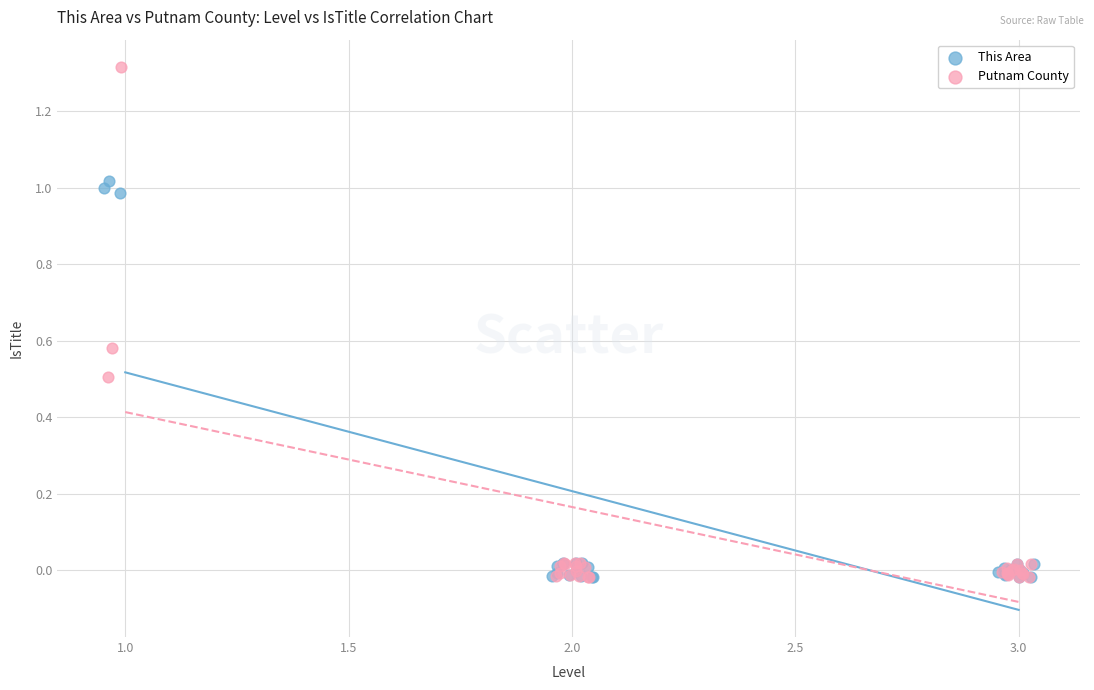

Which series reaches the maximum Y coordinate?

Putnam County